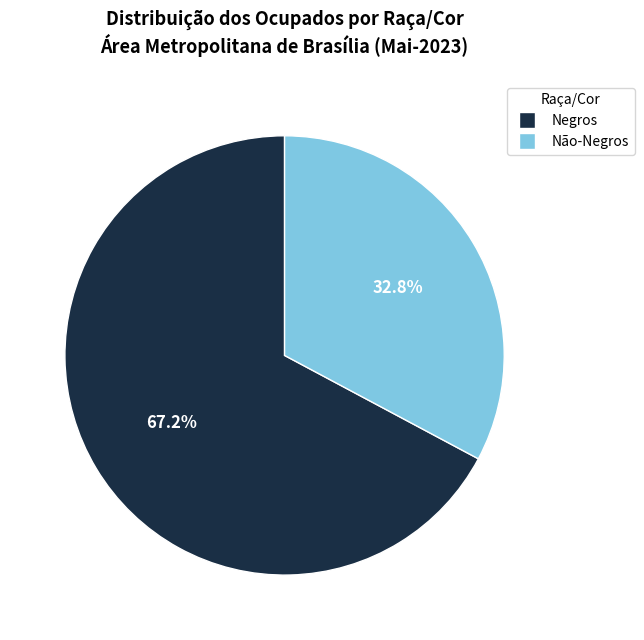

What is the majority slice?

Negros